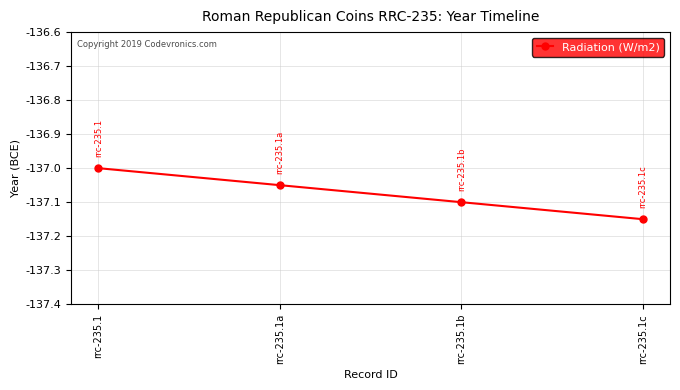

Between rrc-235.1a and rrc-235.1b, which is larger?

rrc-235.1a